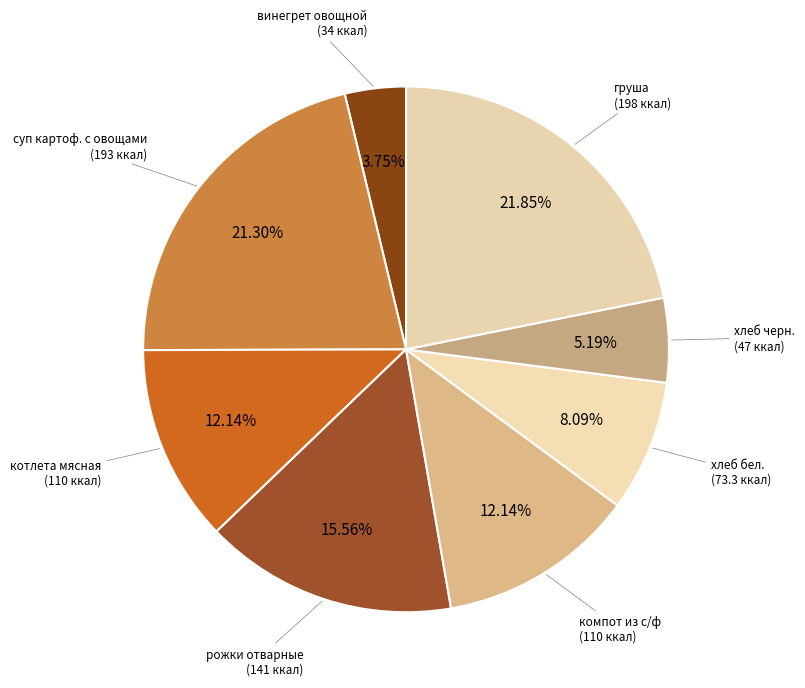

What is the ratio of the value at компот из с/ф to the value at винегрет овощной?

3.2